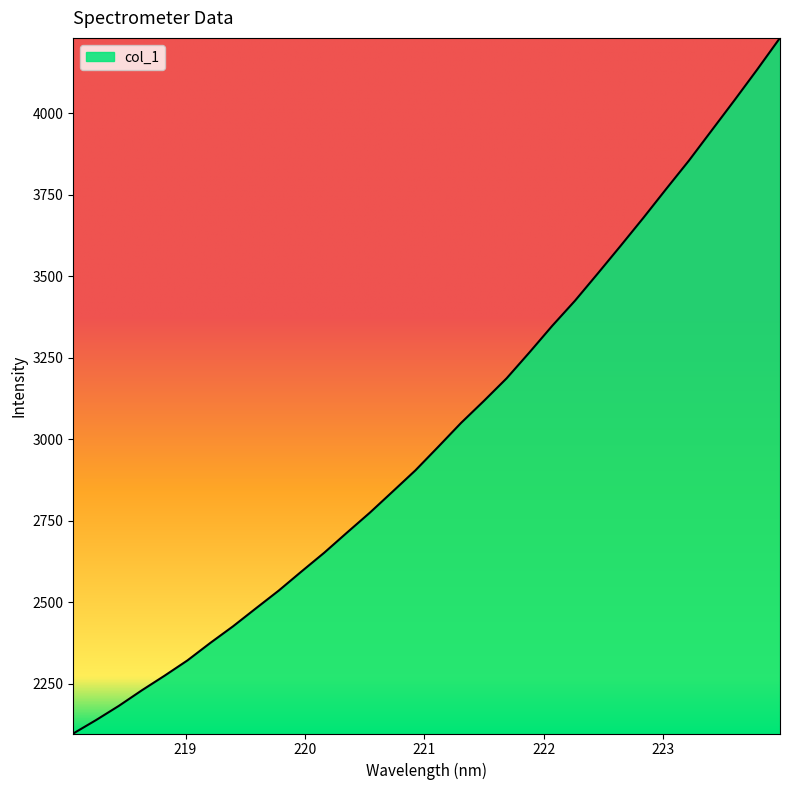

What is the average value?

3020.8